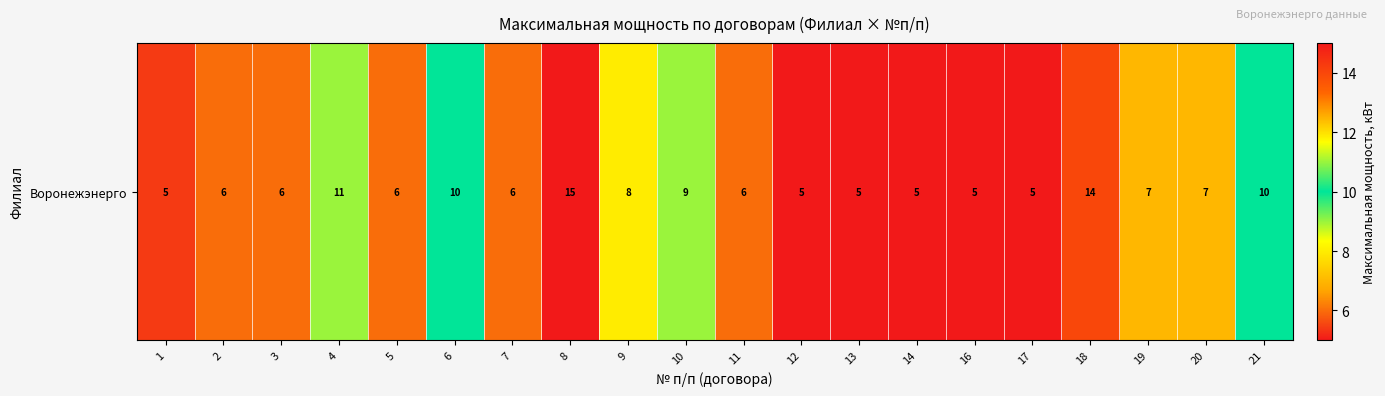

Is it true that the value at 17 is 7.4?

False